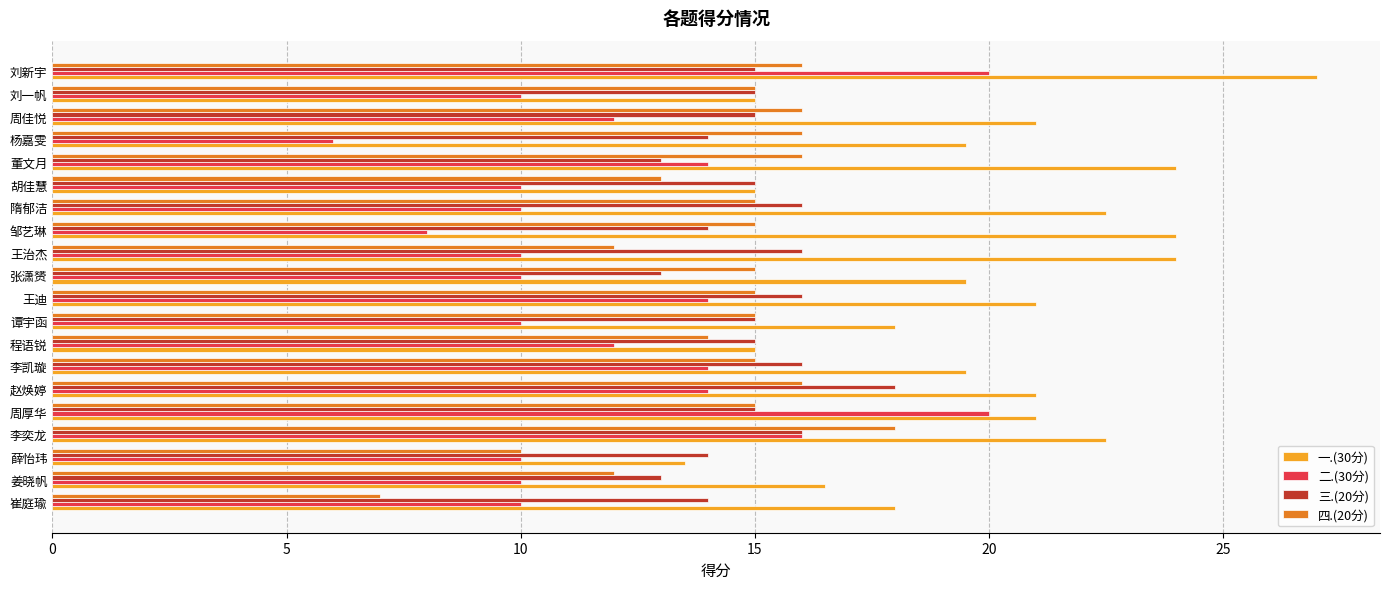

Which series has the largest total across all categories?

一.(30分)